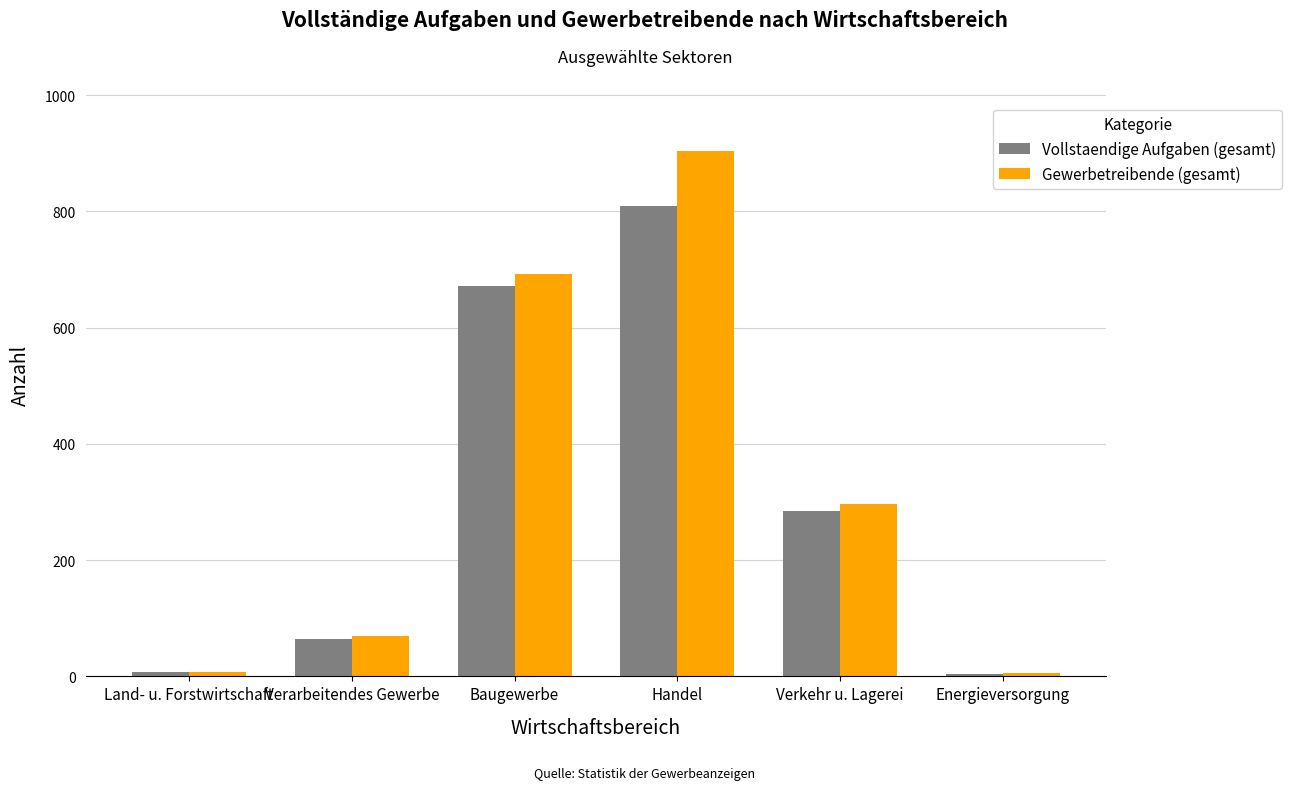

What are all the series names shown in the legend?

Vollstaendige Aufgaben (gesamt), Gewerbetreibende (gesamt)